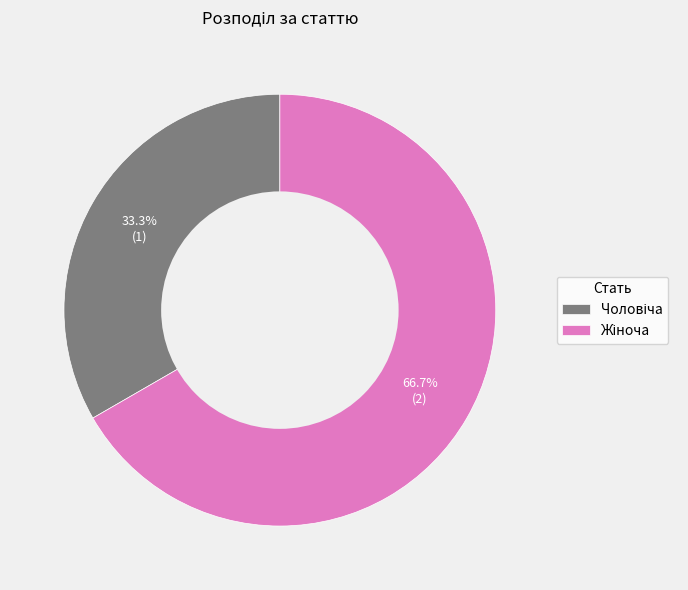

Is there a majority slice in this chart?

Yes